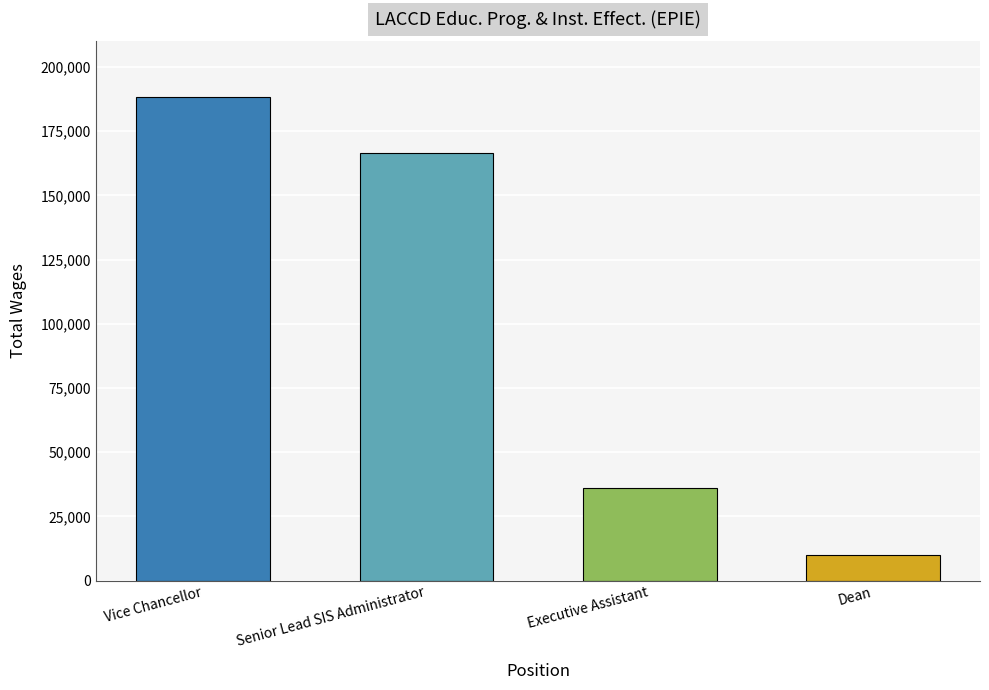

List the labels in order of value, smallest first.

Dean, Executive Assistant, Senior Lead SIS Administrator, Vice Chancellor